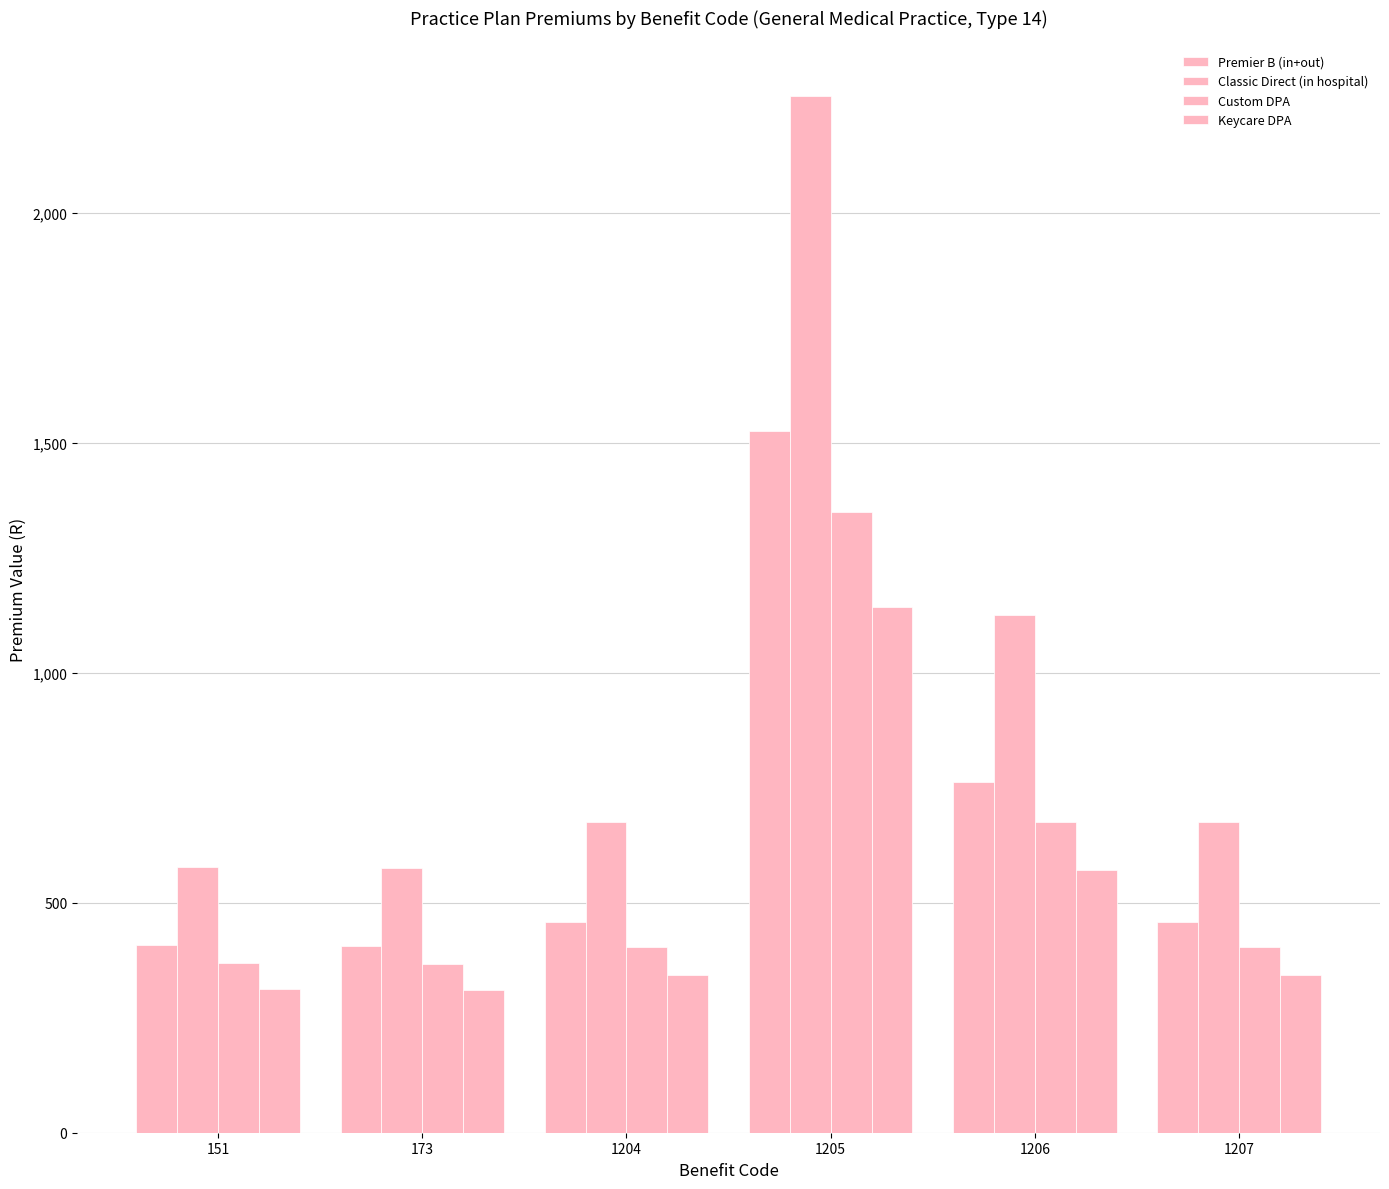

At which category is the sum across all series the highest?

1205